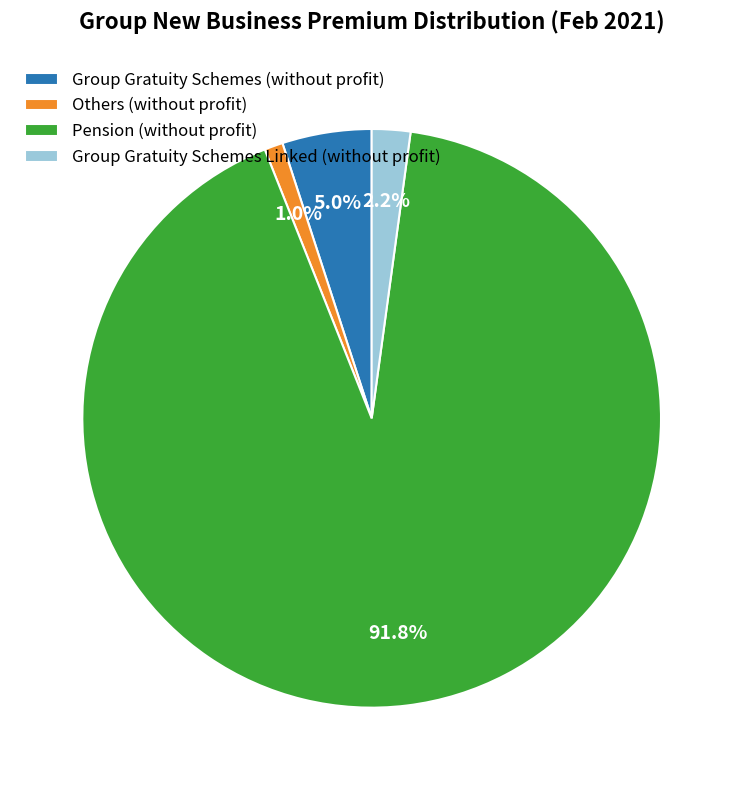

True or false: Pension (without profit) accounts for 80% of the total.

False